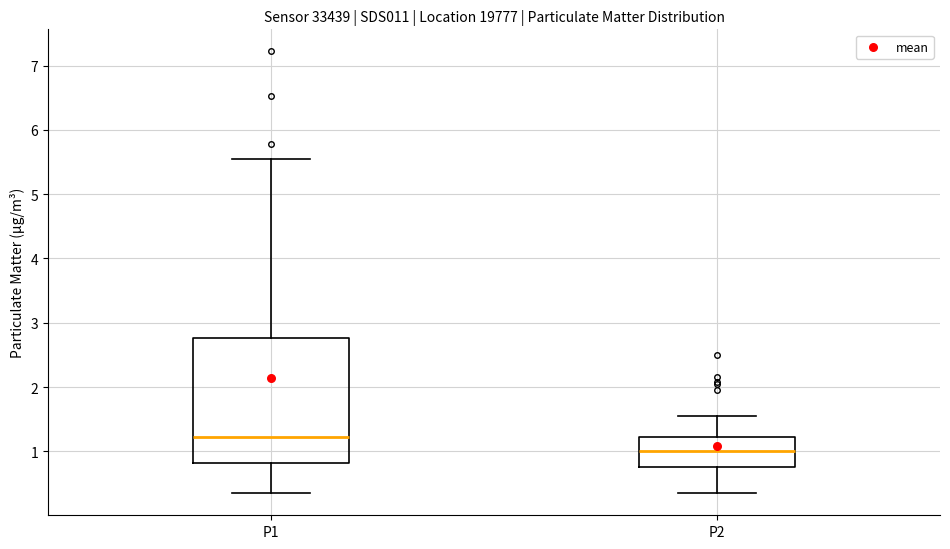

Comparing the boxes themselves (not the whiskers), which one is the tallest?

P1